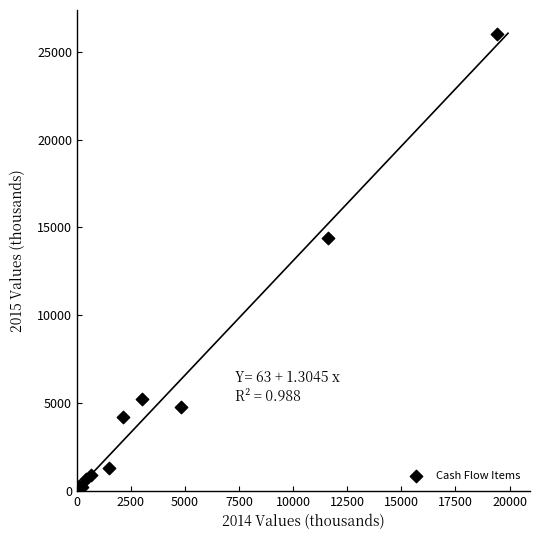

What Y value in the scatter plot is closest to 13108?

14388